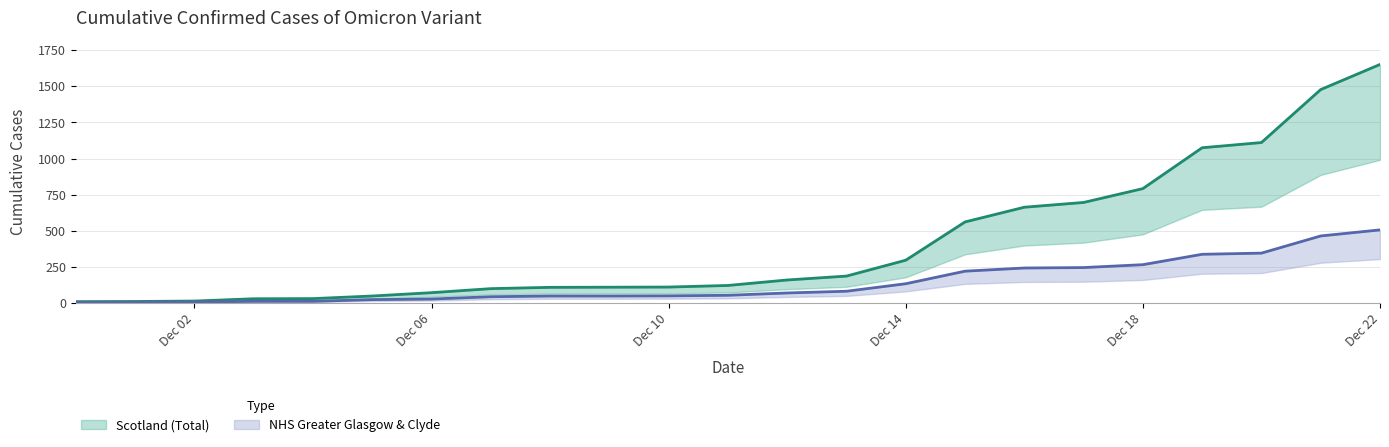

Which label corresponds to the smallest value in the chart?

2021-11-30